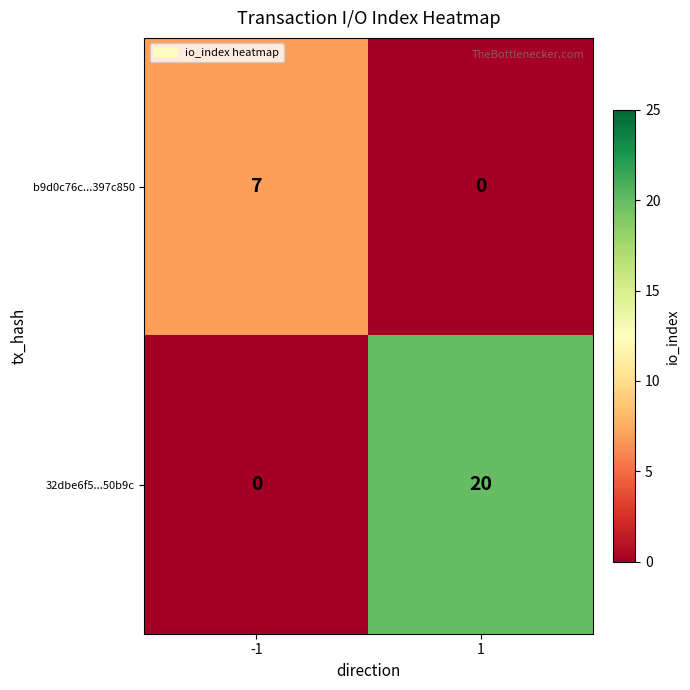

What is the sum of all 32dbe6f5...50b9c values?

20